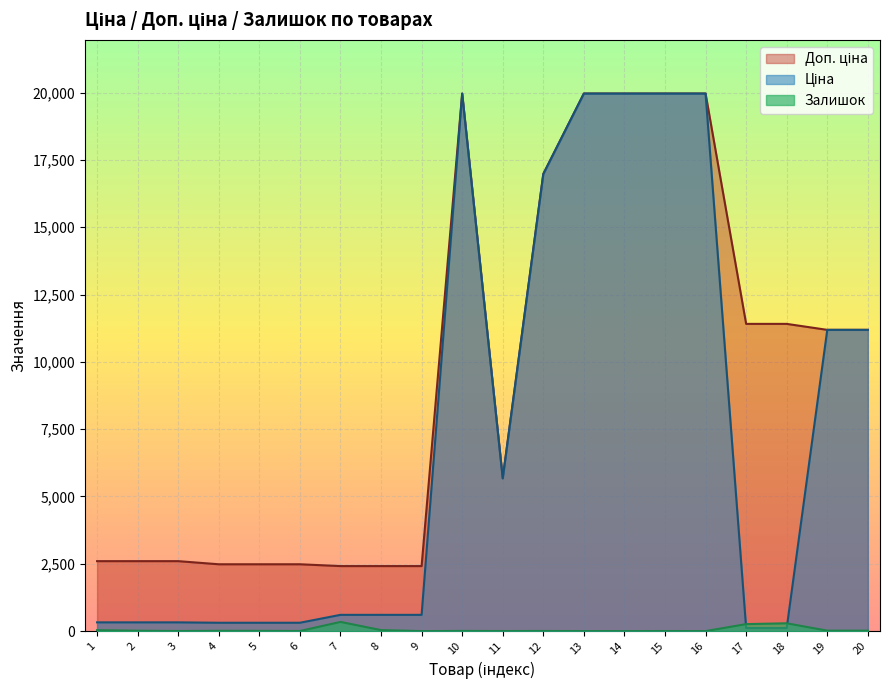

Where is the first local minimum for Залишок?

3